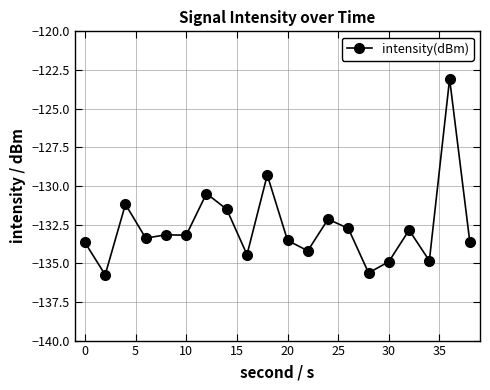

What is the difference between the maximum and minimum values?

12.7